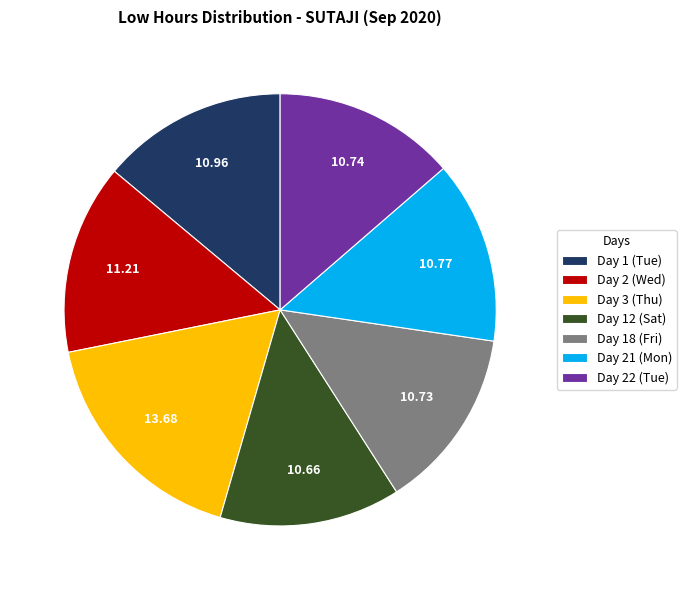

Is there a majority slice in this chart?

No